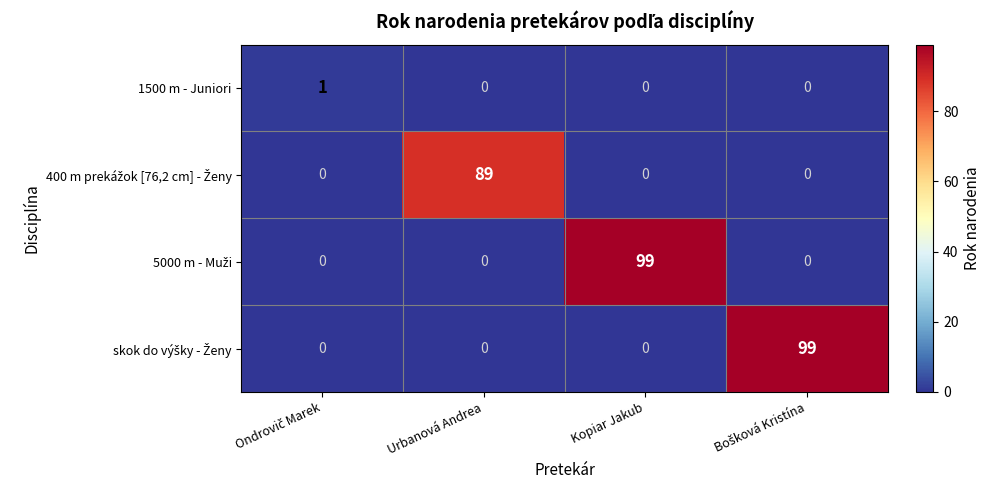

What is the difference between the highest and lowest values at Kopiar Jakub?

99